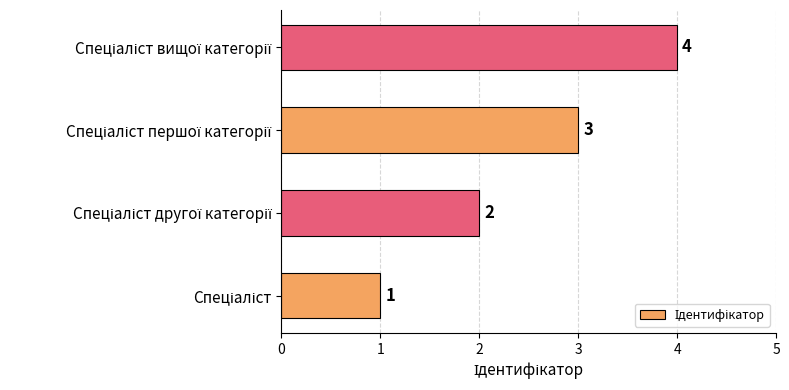

How many values are between 2 and 4?

3